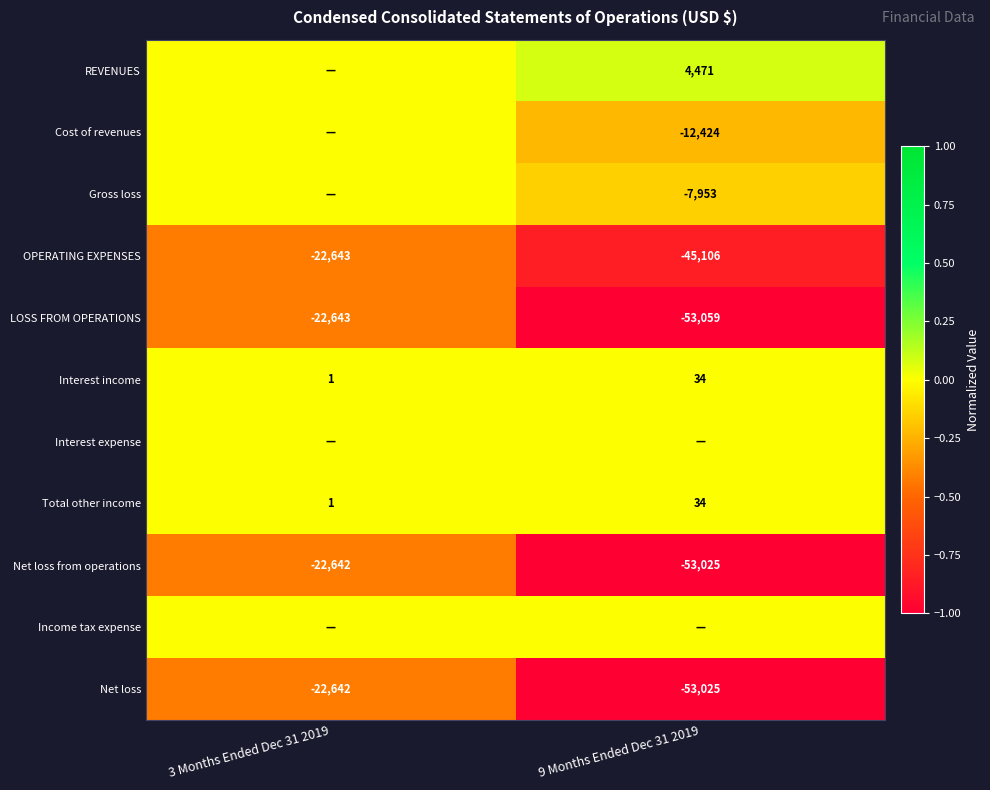

Which category has the lowest value in the Interest income series?

3 Months Ended Dec 31 2019